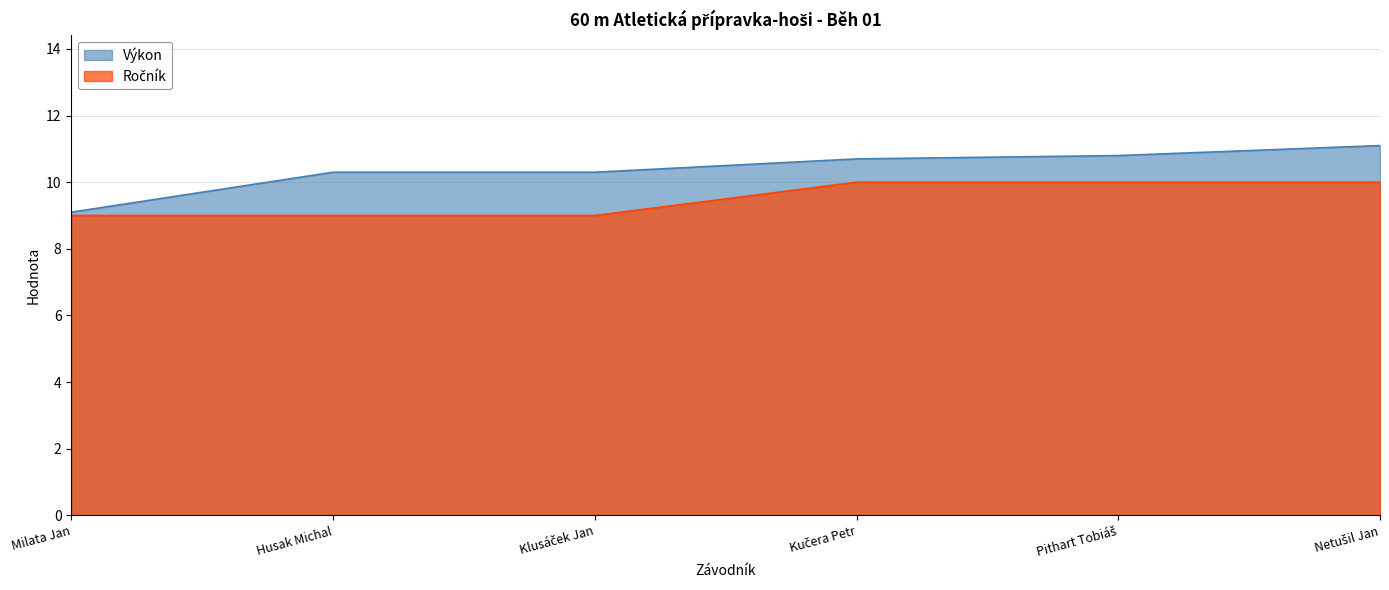

What is the total value across all series at Milata Jan?

18.1